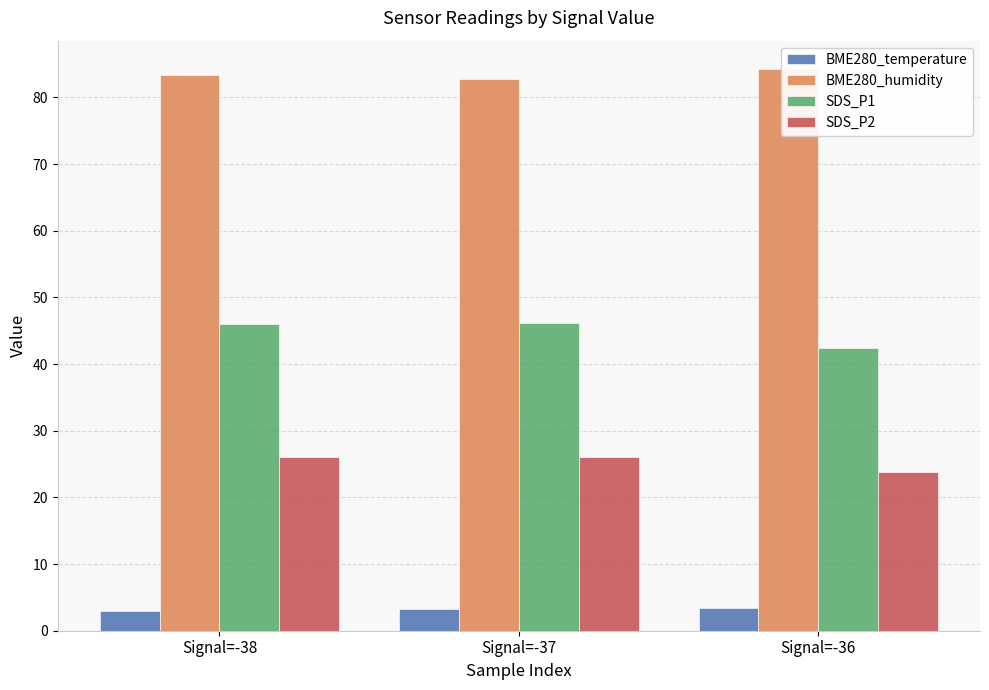

Between Signal=-38 and Signal=-36, which is larger?

Signal=-36